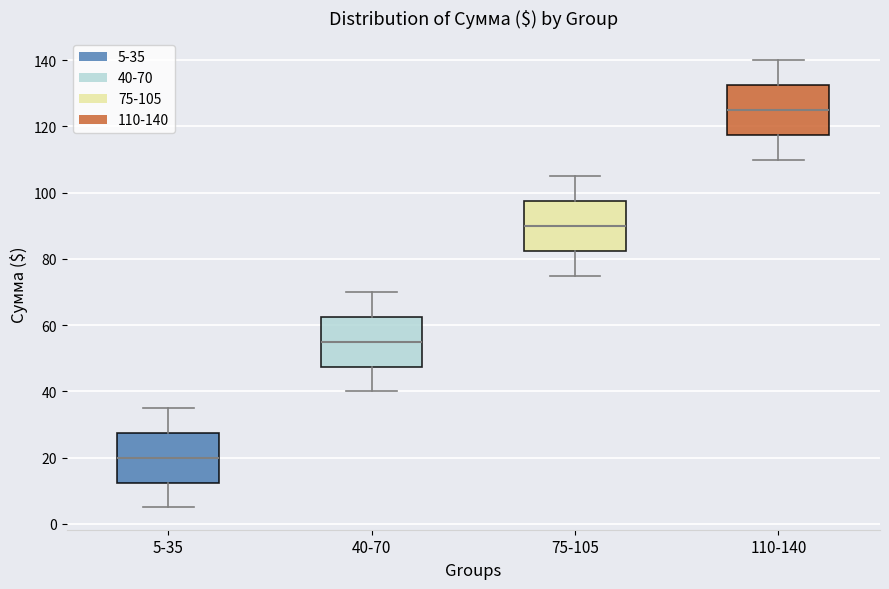

Where is the lower edge of the box for 110-140 on the y-axis? The values are not printed on the chart, so give them approximately, as read against the axis.

118